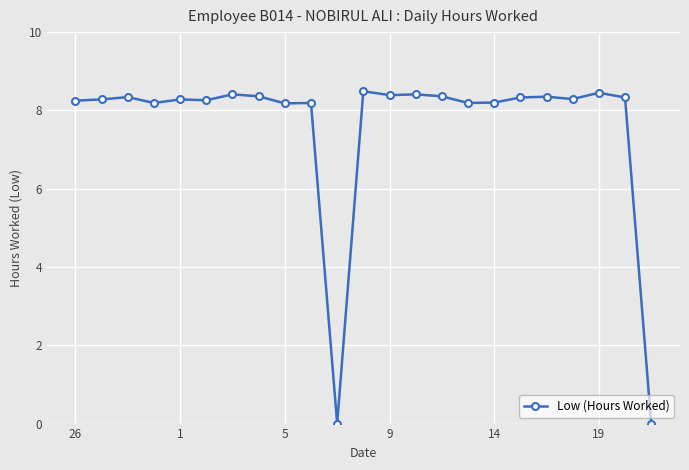

What is the value of the 9th point from the left?

8.2